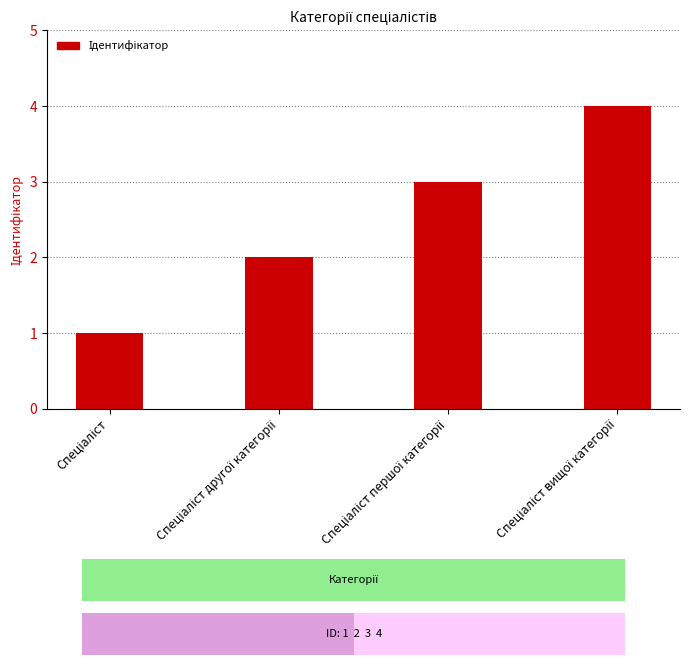

What is the smallest value displayed?

1